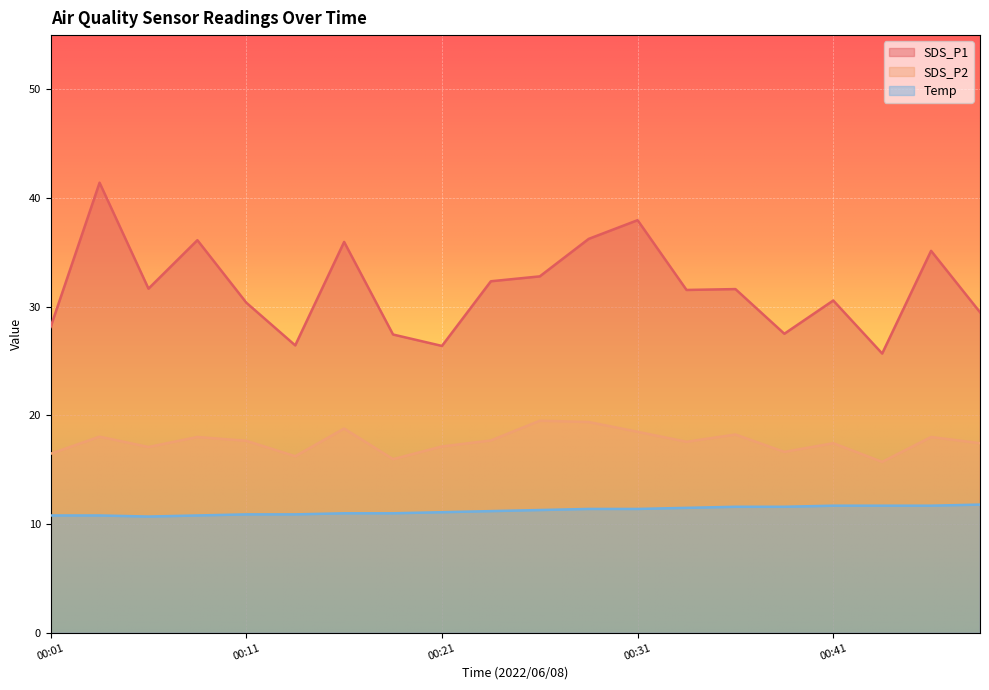

Which label corresponds to the smallest value in the chart?

00:06